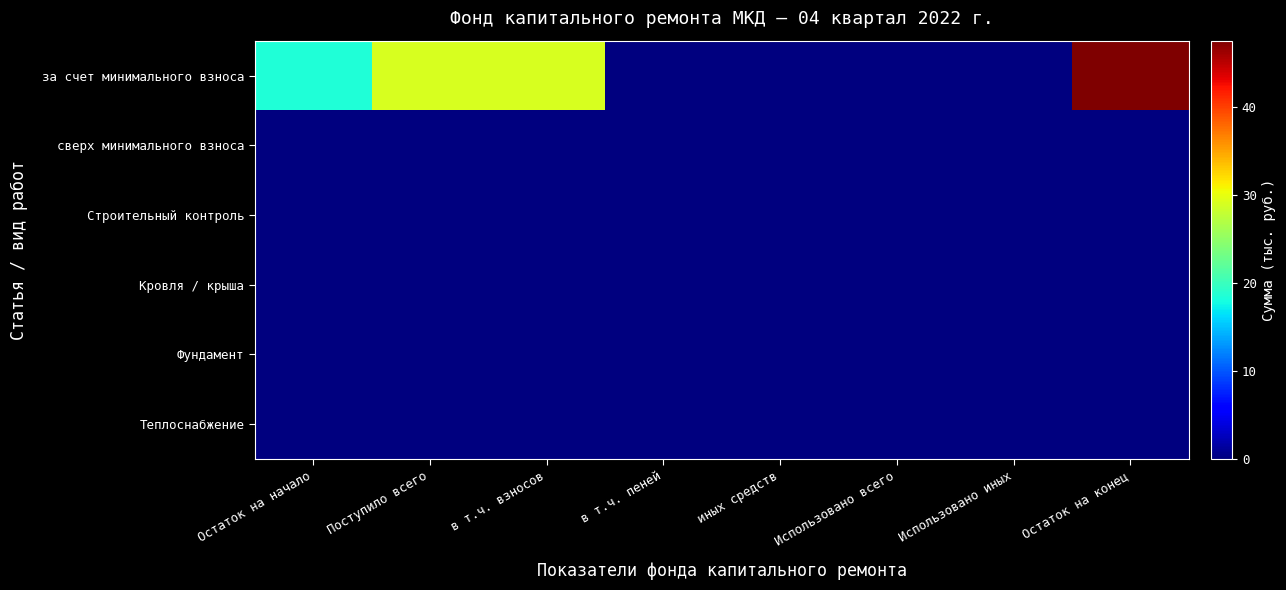

Reading left to right, what are all the values shown in this chart?

за счет минимального взноса: Остаток на начало=18.5	Поступило всего=29.0	в т.ч. взносов=29.0	в т.ч. пеней=0.1	иных средств=0.0	Использовано всего=0.0	Использовано иных=0.0	Остаток на конец=47.5
сверх минимального взноса: Остаток на начало=0.0	Поступило всего=0.0	в т.ч. взносов=0.0	в т.ч. пеней=0.0	иных средств=0.0	Использовано всего=0.0	Использовано иных=0.0	Остаток на конец=0.0
Строительный контроль: Остаток на начало=0.0	Поступило всего=0.0	в т.ч. взносов=0.0	в т.ч. пеней=0.0	иных средств=0.0	Использовано всего=0.0	Использовано иных=0.0	Остаток на конец=0.0
Кровля / крыша: Остаток на начало=0.0	Поступило всего=0.0	в т.ч. взносов=0.0	в т.ч. пеней=0.0	иных средств=0.0	Использовано всего=0.0	Использовано иных=0.0	Остаток на конец=0.0
Фундамент: Остаток на начало=0.0	Поступило всего=0.0	в т.ч. взносов=0.0	в т.ч. пеней=0.0	иных средств=0.0	Использовано всего=0.0	Использовано иных=0.0	Остаток на конец=0.0
Теплоснабжение: Остаток на начало=0.0	Поступило всего=0.0	в т.ч. взносов=0.0	в т.ч. пеней=0.0	иных средств=0.0	Использовано всего=0.0	Использовано иных=0.0	Остаток на конец=0.0